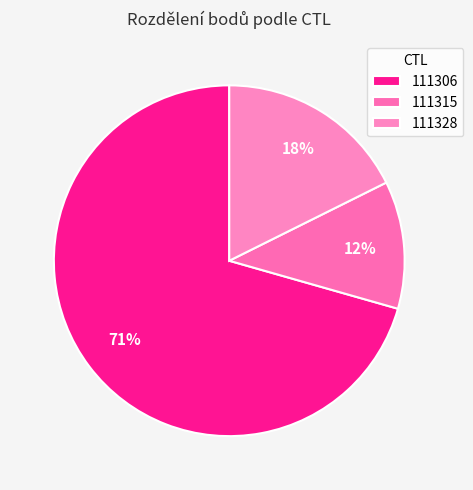

Which category has the smallest portion of the pie?

111315